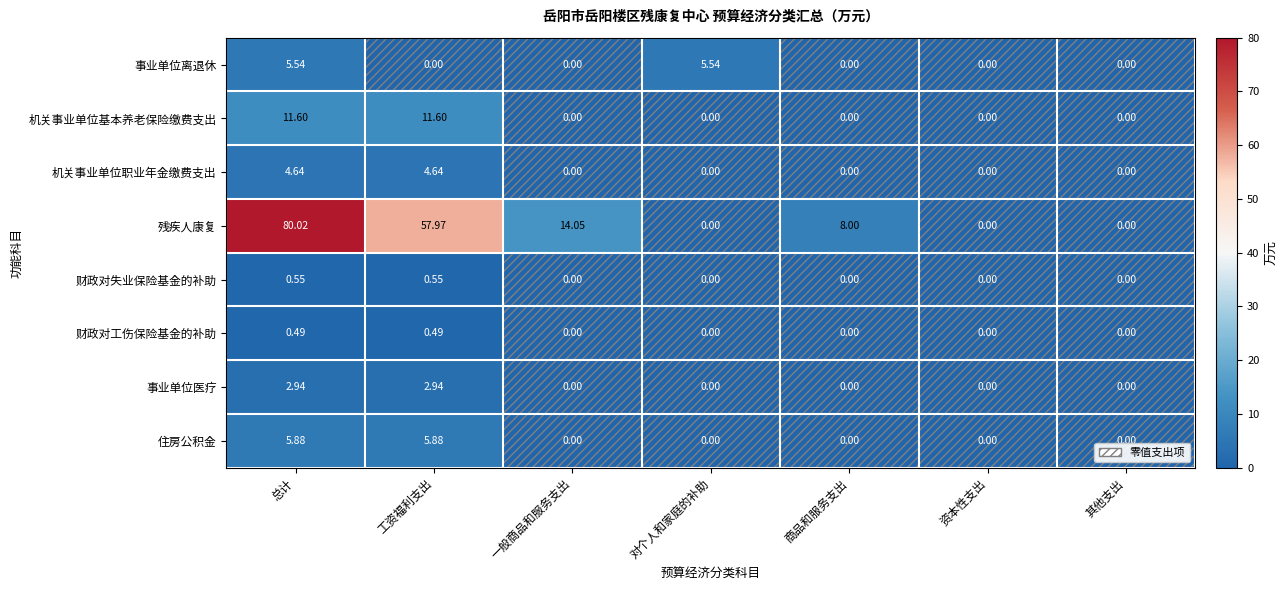

Between 对个人和家庭的补助 and 商品和服务支出, which series saw the biggest shift?

残疾人康复